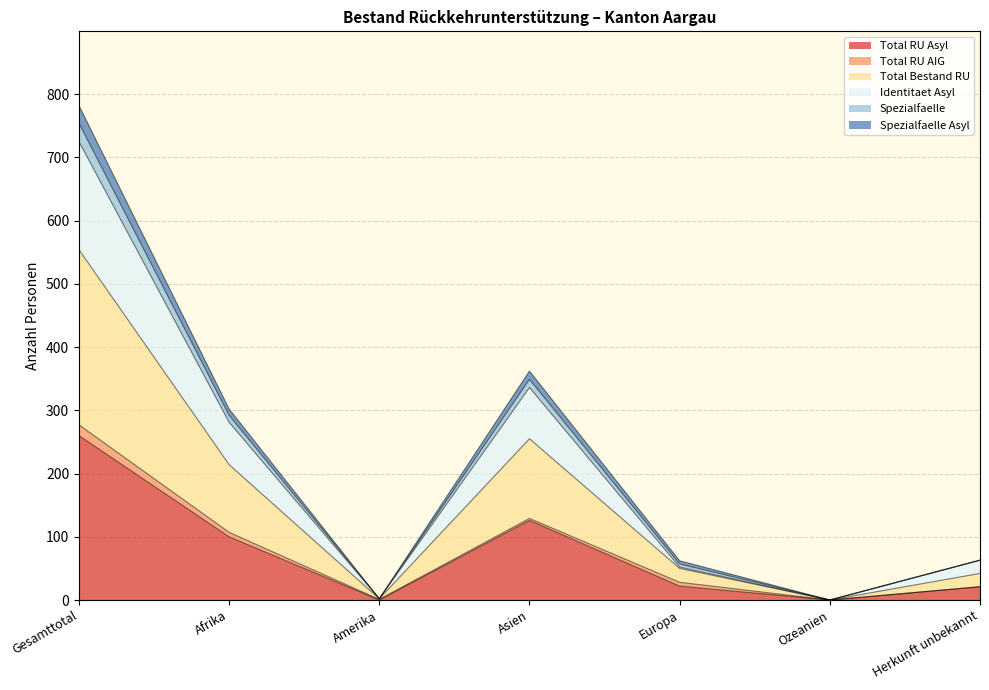

How many interior local valleys does the Total Bestand RU series have?

2